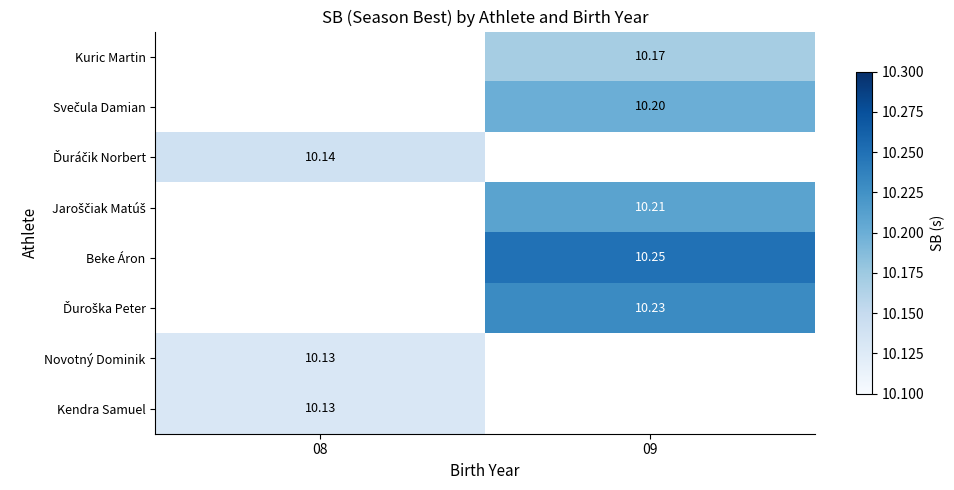

At which label does Novotný Dominik reach its peak?

08